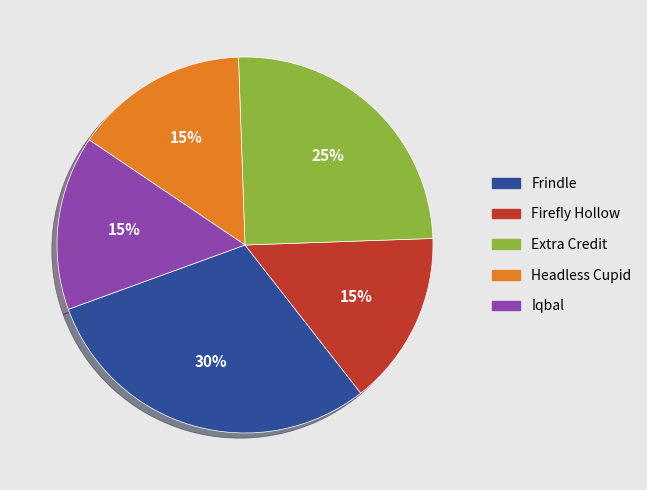

What is the largest slice in the pie chart?

Frindle